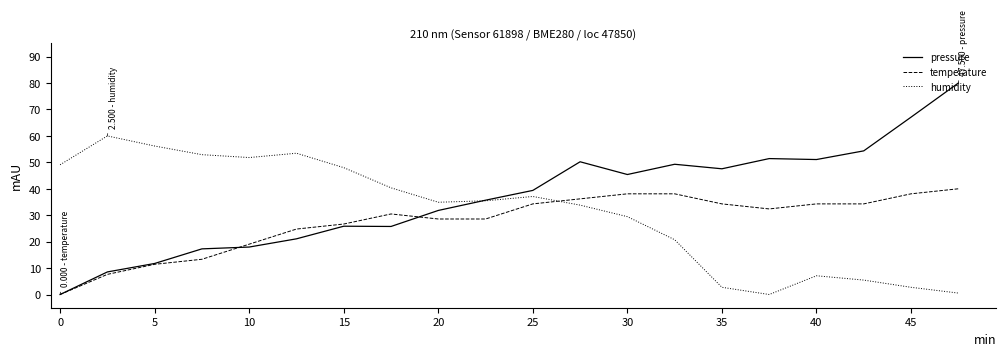

Rank the series by their average value, from highest to lowest.

pressure, humidity, temperature